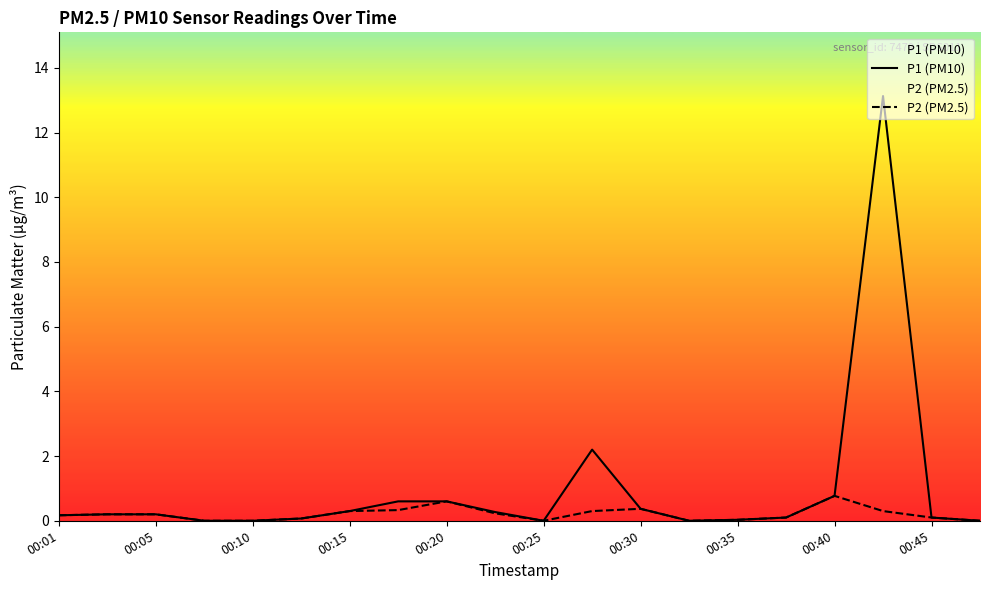

What are all the series names shown in the legend?

P1 (PM10), P2 (PM2.5)